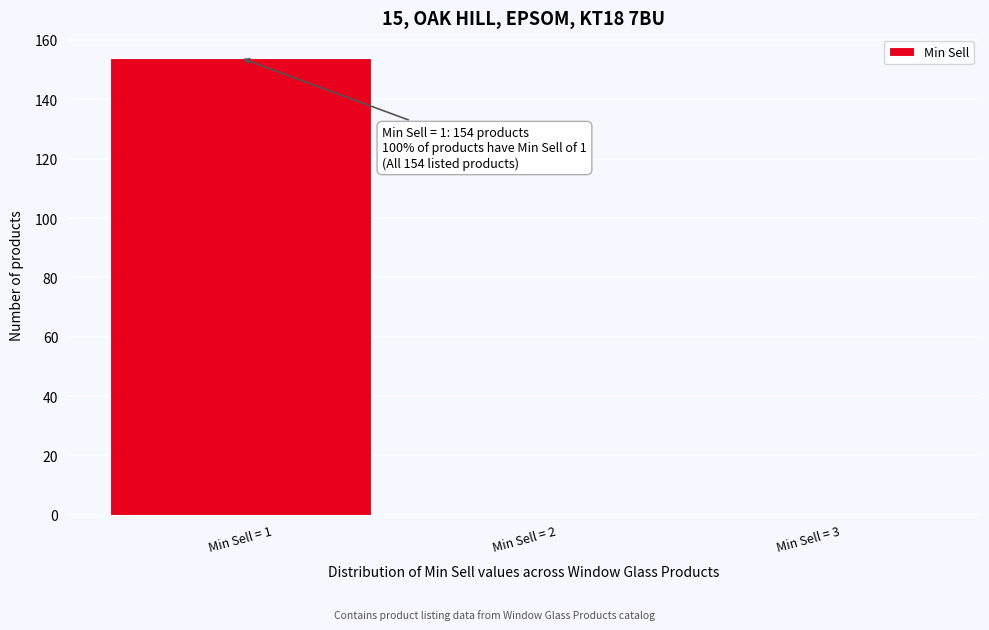

Which range on the x-axis has the tallest bar?

0.5 to 1.5